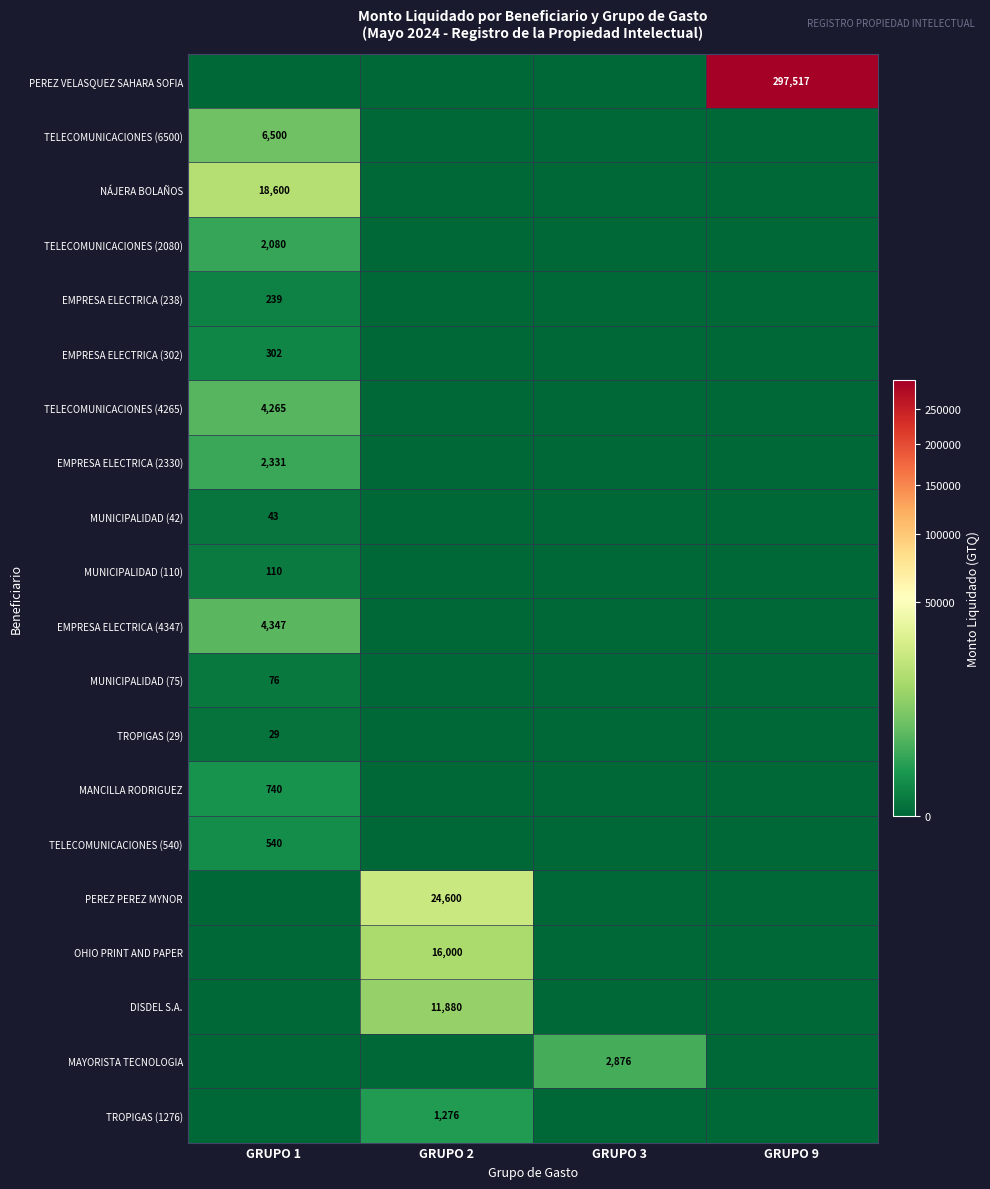

Is it true that TELECOMUNICACIONES (540) equals 712 at GRUPO 1?

False